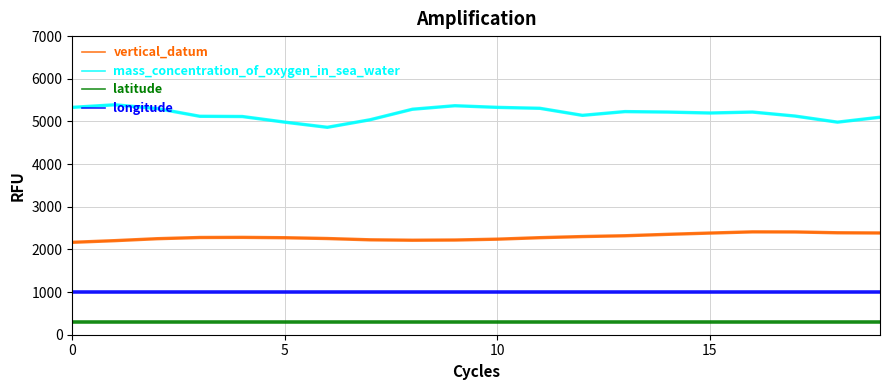

Does the chart display data point markers on the line(s)?

No